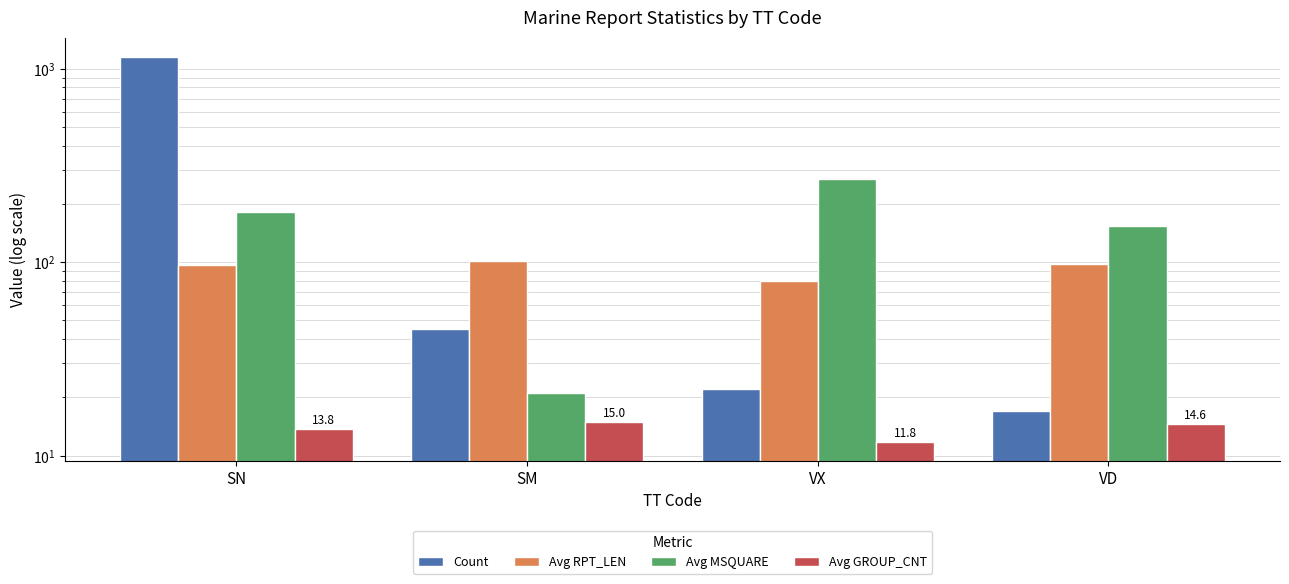

Where does the Avg MSQUARE series first go above 182?

SN